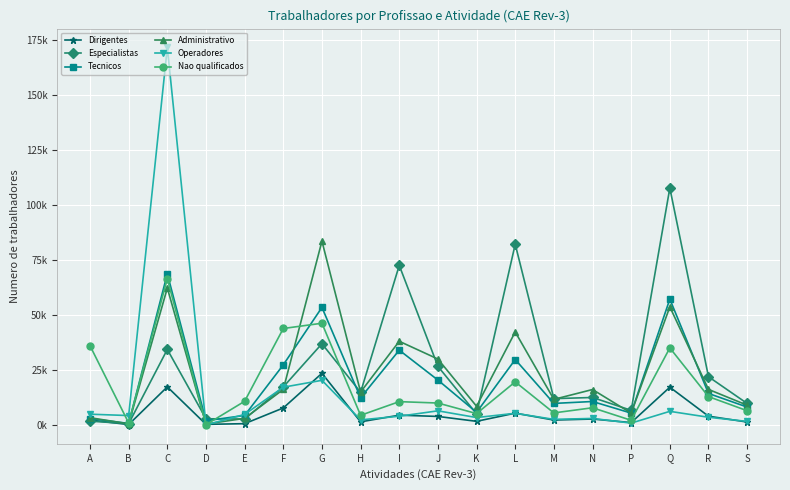

What is the label of the 6th point from the left?

F